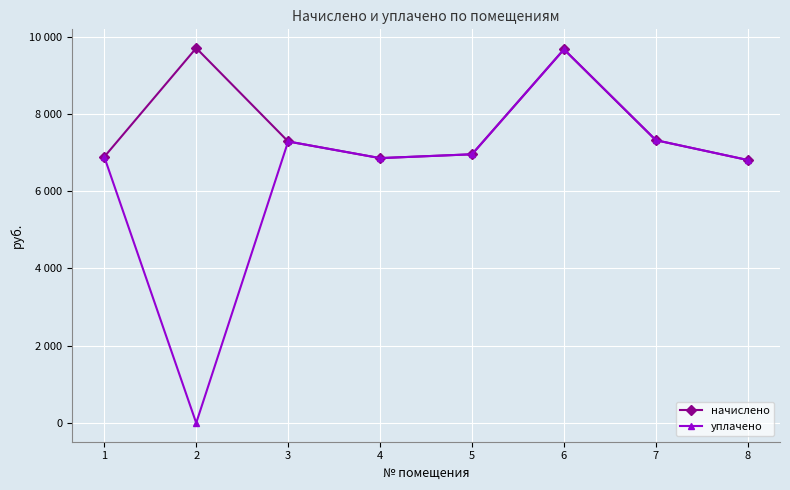

List the labels in order of начислено value, largest first.

2, 6, 7, 3, 5, 1, 4, 8